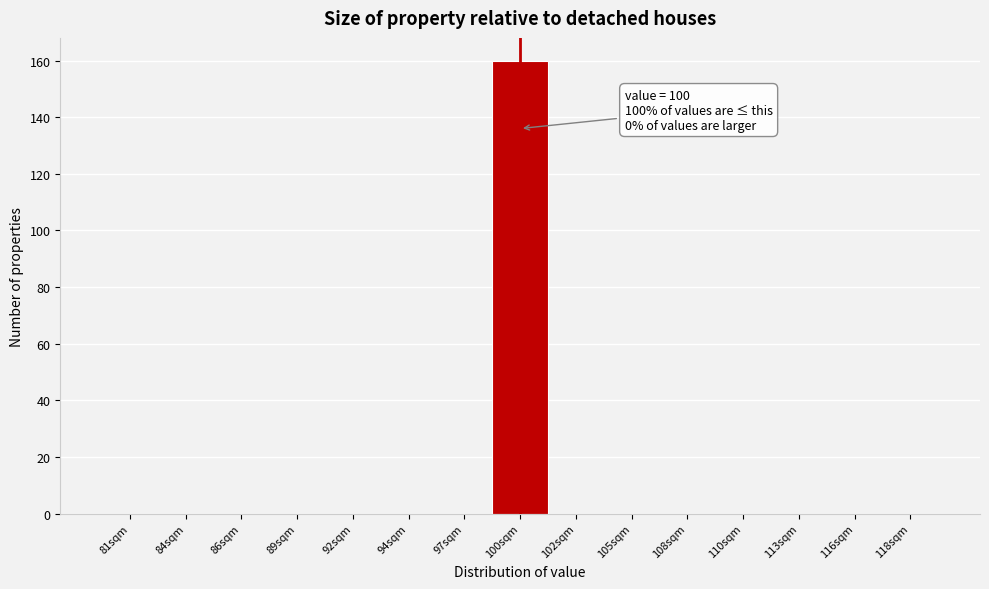

Reading left to right, what are all the values shown in this chart?

81sqm=0	84sqm=0	86sqm=0	89sqm=0	92sqm=0	94sqm=0	97sqm=0	100sqm=160	102sqm=0	105sqm=0	108sqm=0	110sqm=0	113sqm=0	116sqm=0	118sqm=0